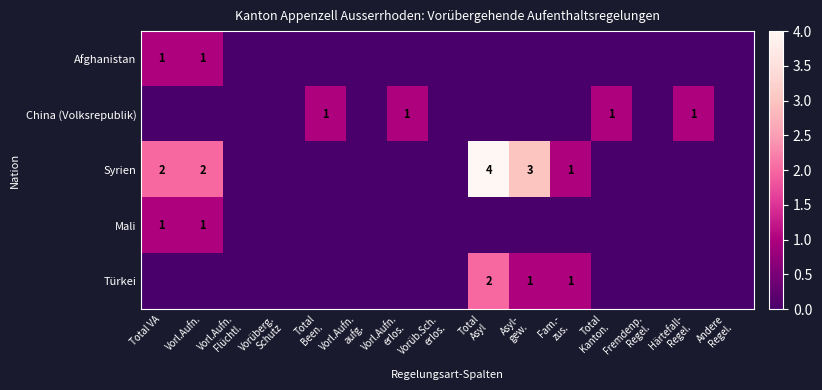

What is the difference between the second highest and second lowest values in the China (Volksrepublik) series?

1